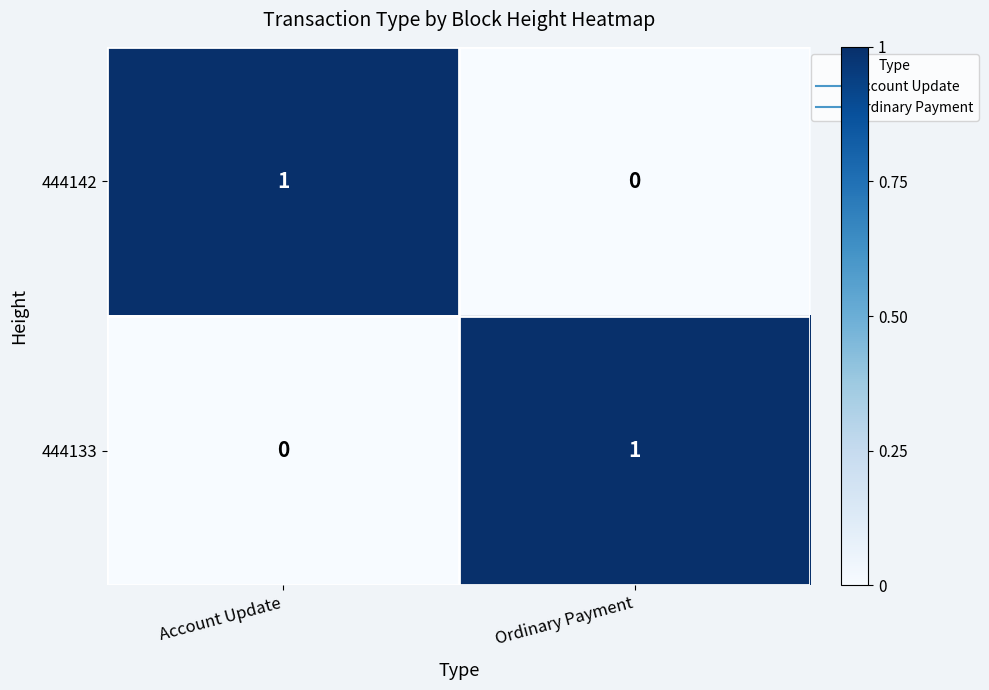

True or false: 444142 has a value of 1 at Ordinary Payment.

False